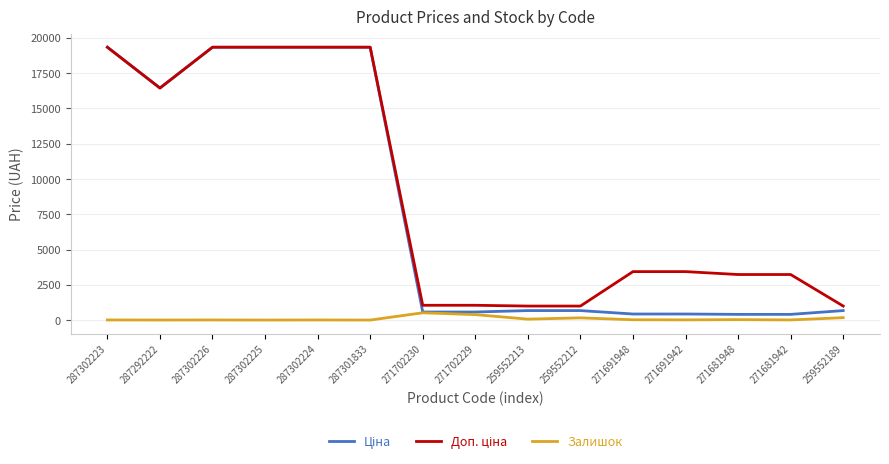

How many values in the Залишок series are below 13?

7